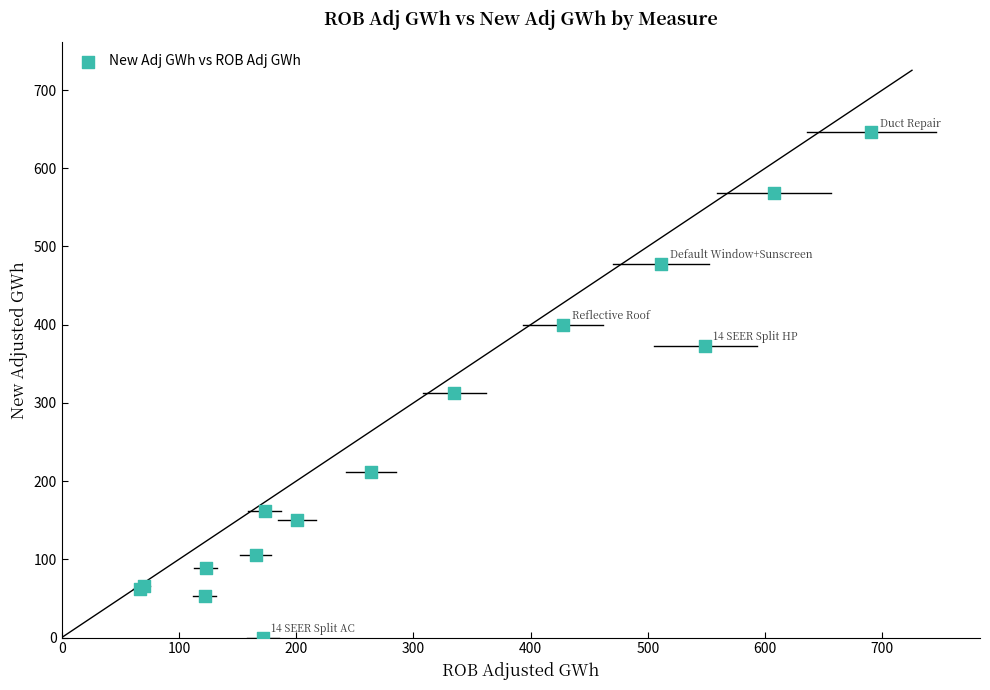

What Y value in the scatter plot is closest to 322?

313.2